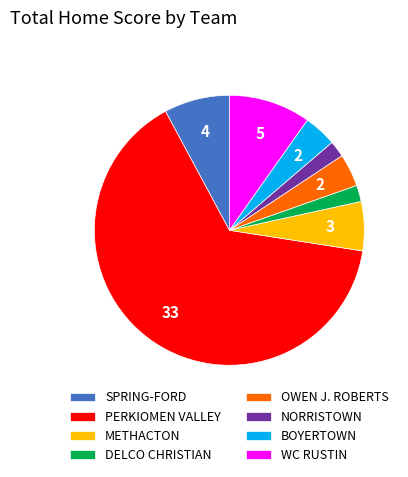

The BOYERTOWN slice represents 14% of the pie. True or false?

False